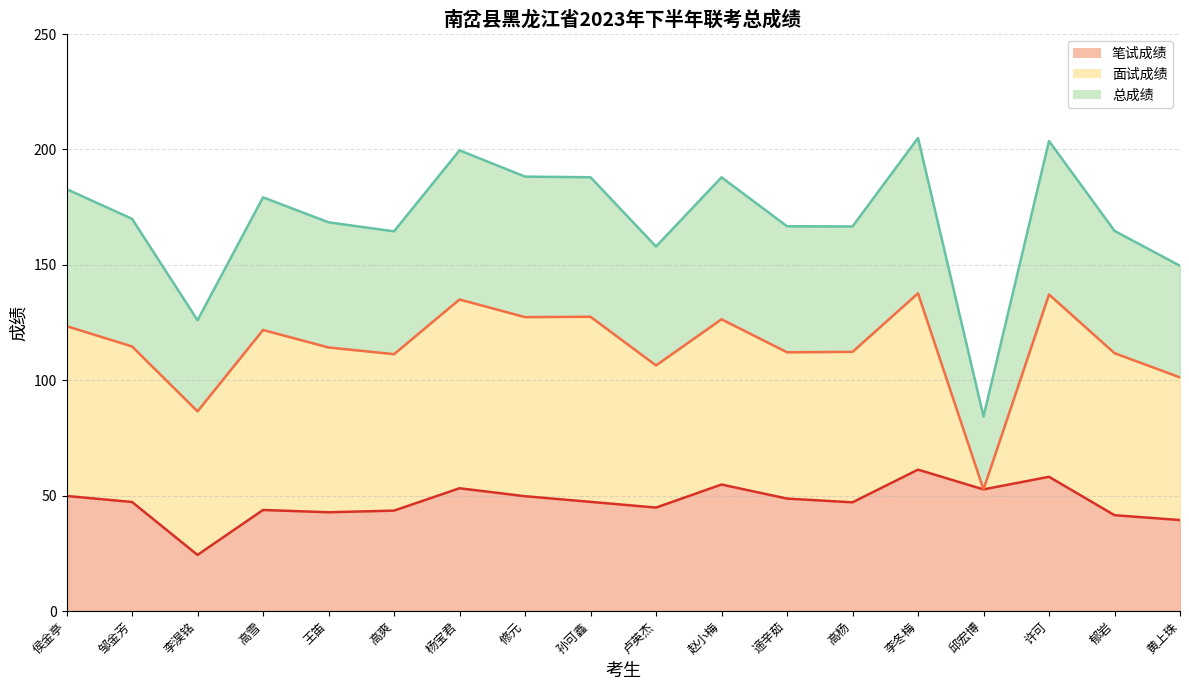

Where does the 总成绩 series first go above 169?

侯金亭